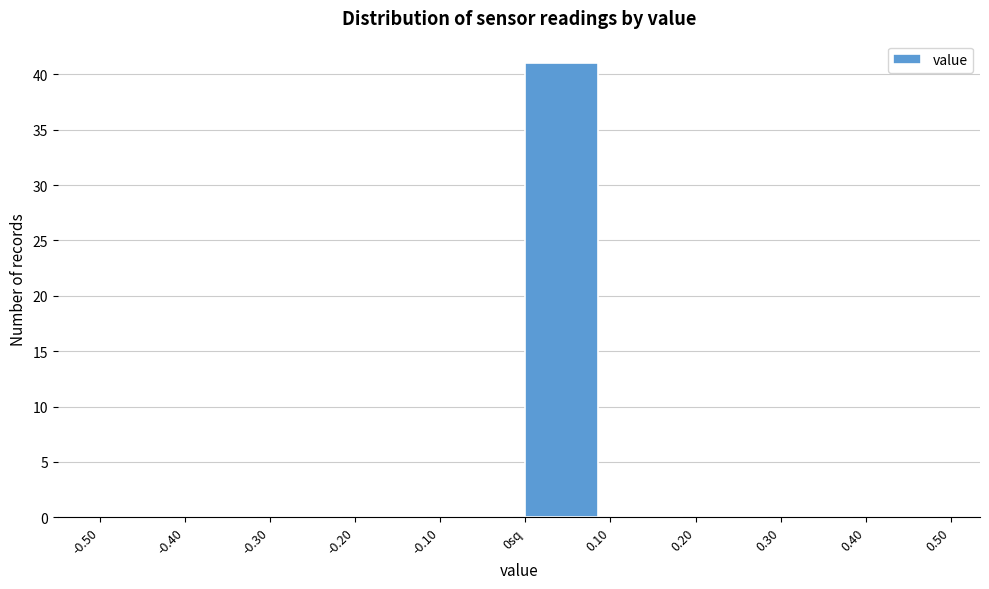

Reading left to right, transcribe all the data shown in this chart.

-0.50=0	-0.40=0	-0.30=0	-0.20=0	-0.10=0	0sq=41	0.10=0	0.20=0	0.30=0	0.40=0